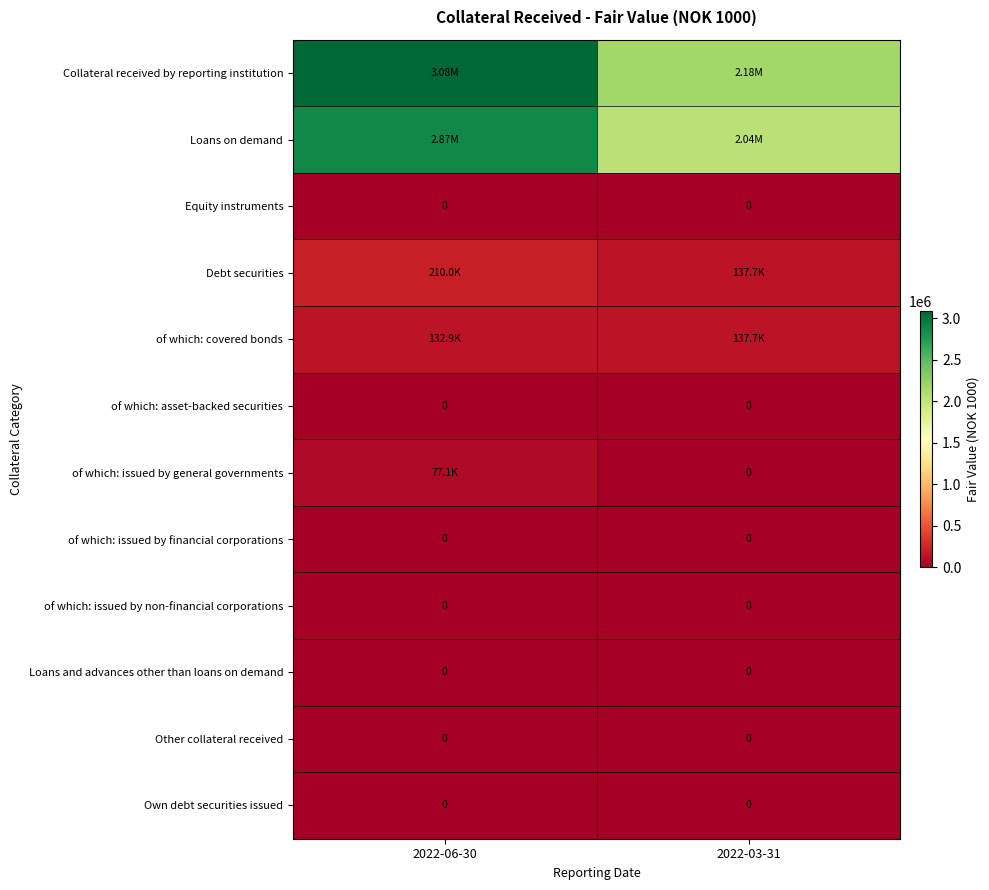

The value of Debt securities at 2022-06-30 is 344007.9. True or false?

False